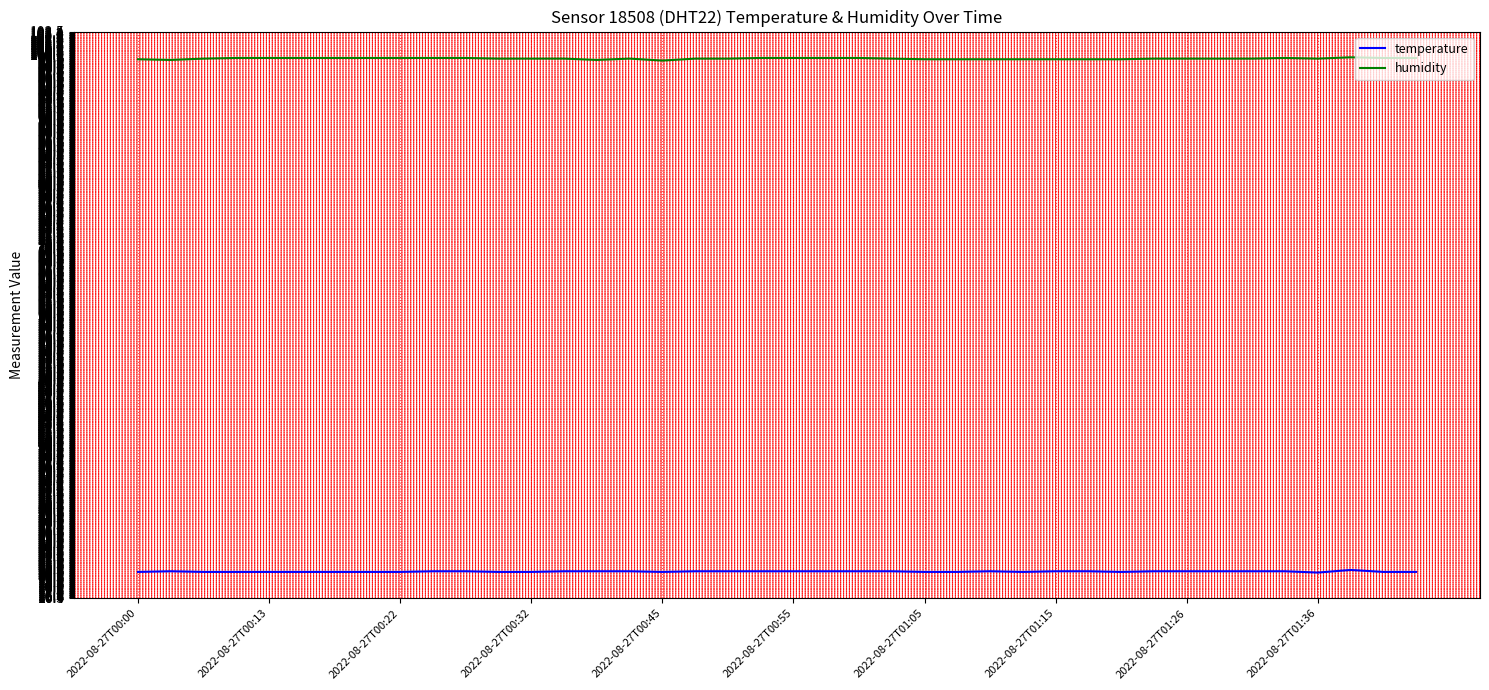

What is the greatest value displayed?

99.6